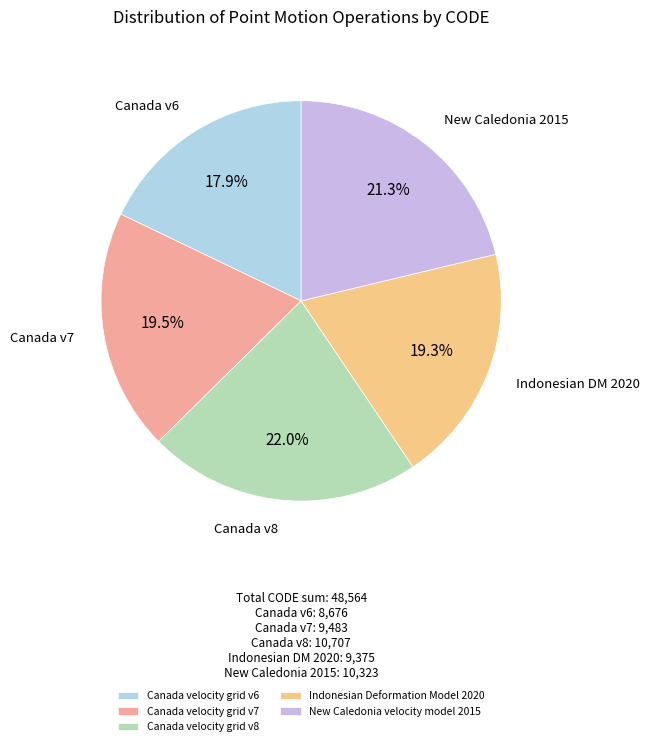

Which category has the smallest portion of the pie?

Canada velocity grid v6